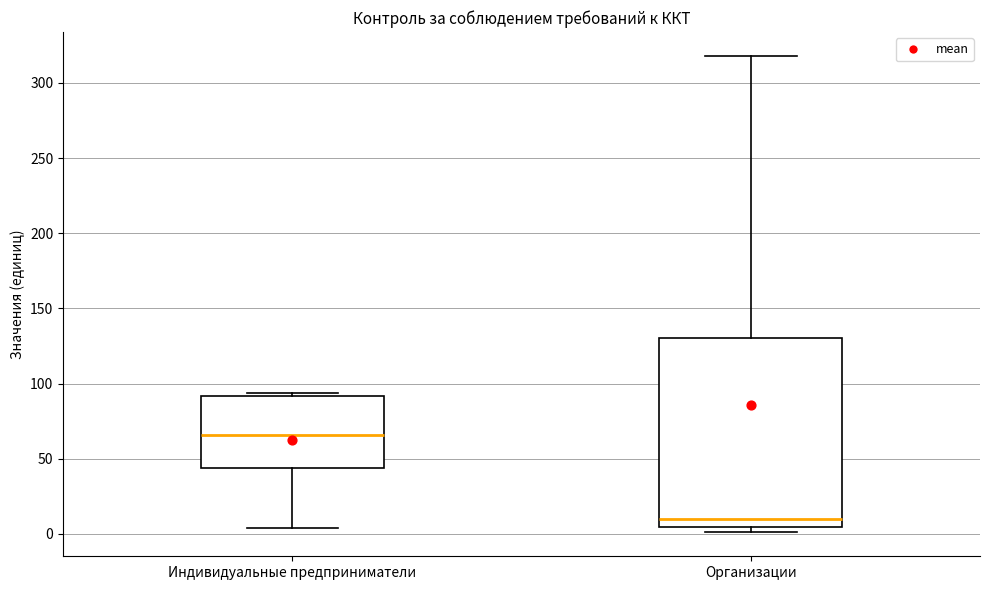

Reading left to right, read every box against the y-axis: the position of its median line, the range the box covers, and the ends of its whiskers. The values are not printed on the chart, so give them approximately, as read against the axis.

Индивидуальные предприниматели: median 65, box 45 to 90, whiskers 5 to 95
Организации: median 10, box 5 to 130, whiskers 0 to 320